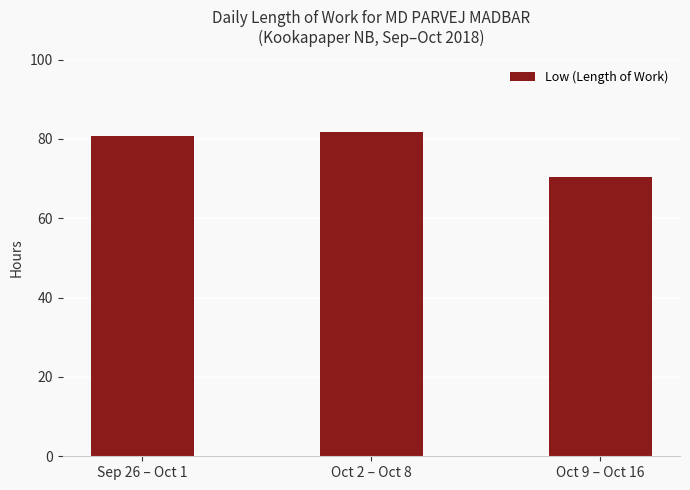

Which category has the lowest value across all series?

Oct 9 – Oct 16